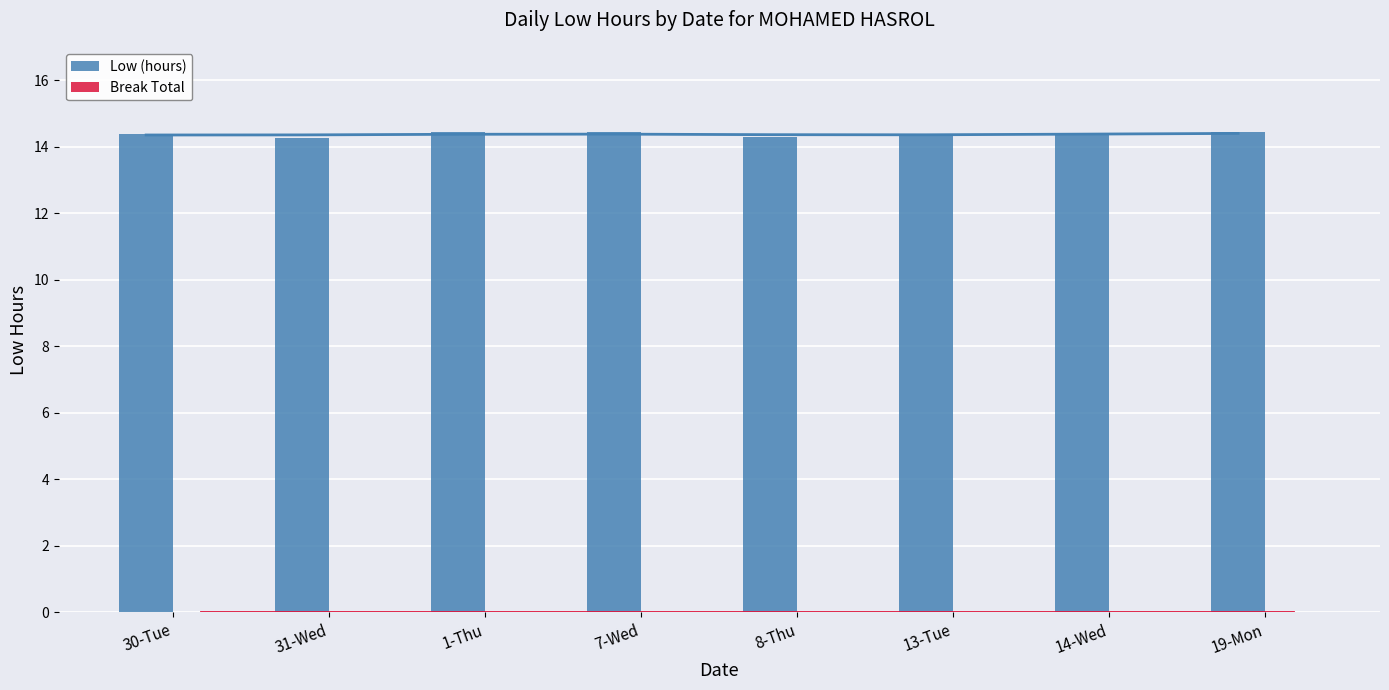

At which label is Low (hours) closest to 14?

31-Wed